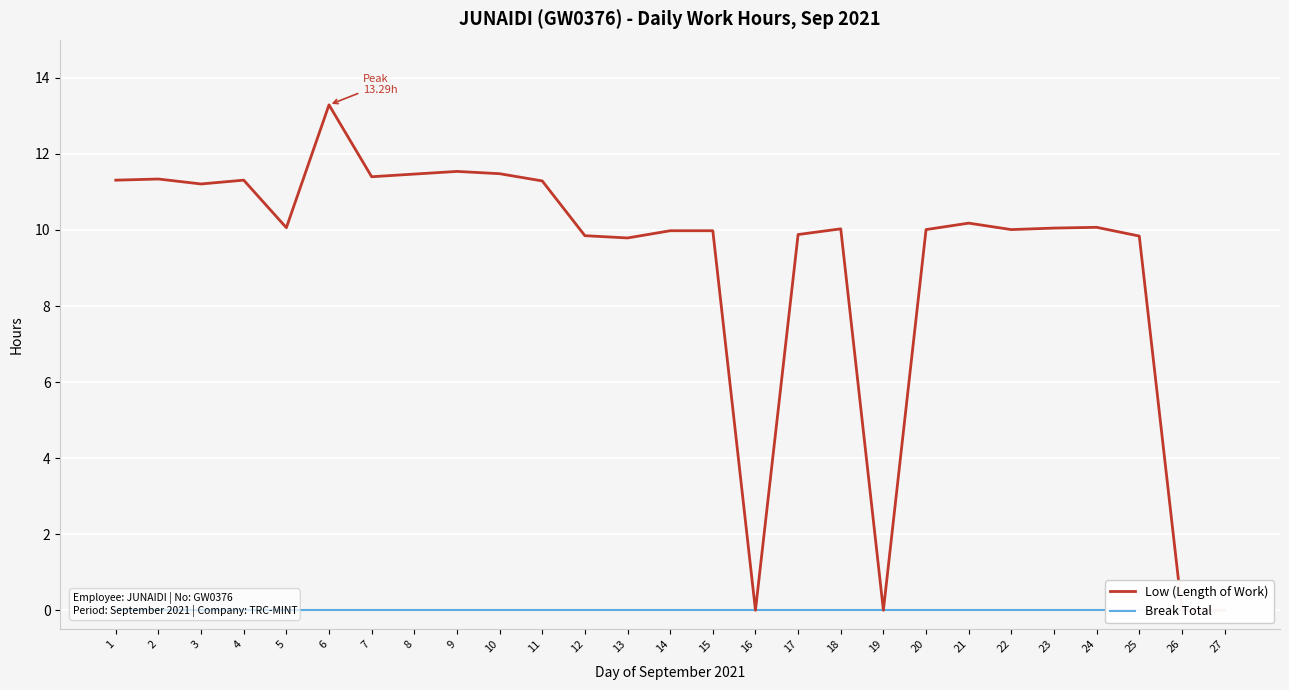

Reading left to right, list all the values displayed in this chart.

Low (Length of Work): 1=11.3	2=11.3	3=11.2	4=11.3	5=10.1	6=13.3	7=11.4	8=11.5	9=11.5	10=11.5	11=11.3	12=9.8	13=9.8	14=10.0	15=10.0	16=0.0	17=9.9	18=10.0	19=0.0	20=10.0	21=10.2	22=10.0	23=10.1	24=10.1	25=9.8	26=0.0	27=0.0
Break Total: 1=0.0	2=0.0	3=0.0	4=0.0	5=0.0	6=0.0	7=0.0	8=0.0	9=0.0	10=0.0	11=0.0	12=0.0	13=0.0	14=0.0	15=0.0	16=0.0	17=0.0	18=0.0	19=0.0	20=0.0	21=0.0	22=0.0	23=0.0	24=0.0	25=0.0	26=0.0	27=0.0